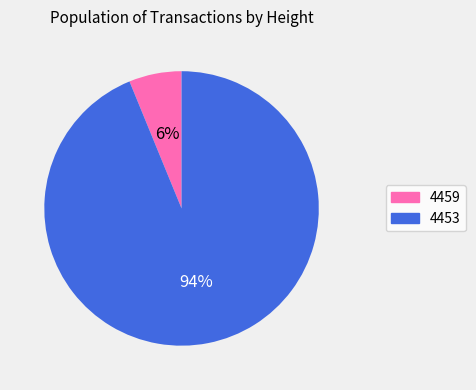

How many slices are in this pie chart?

2